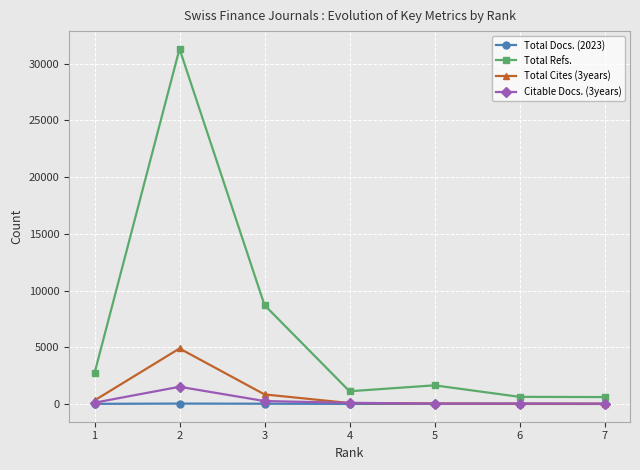

How many categories are shown in the chart?

7